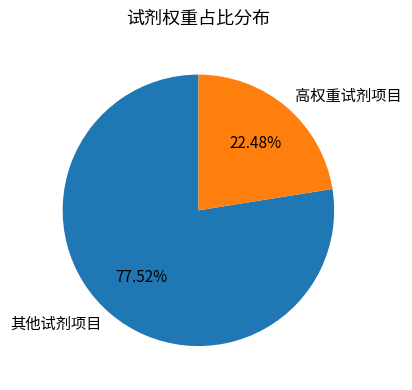

Which category has the biggest portion of the pie?

其他试剂项目